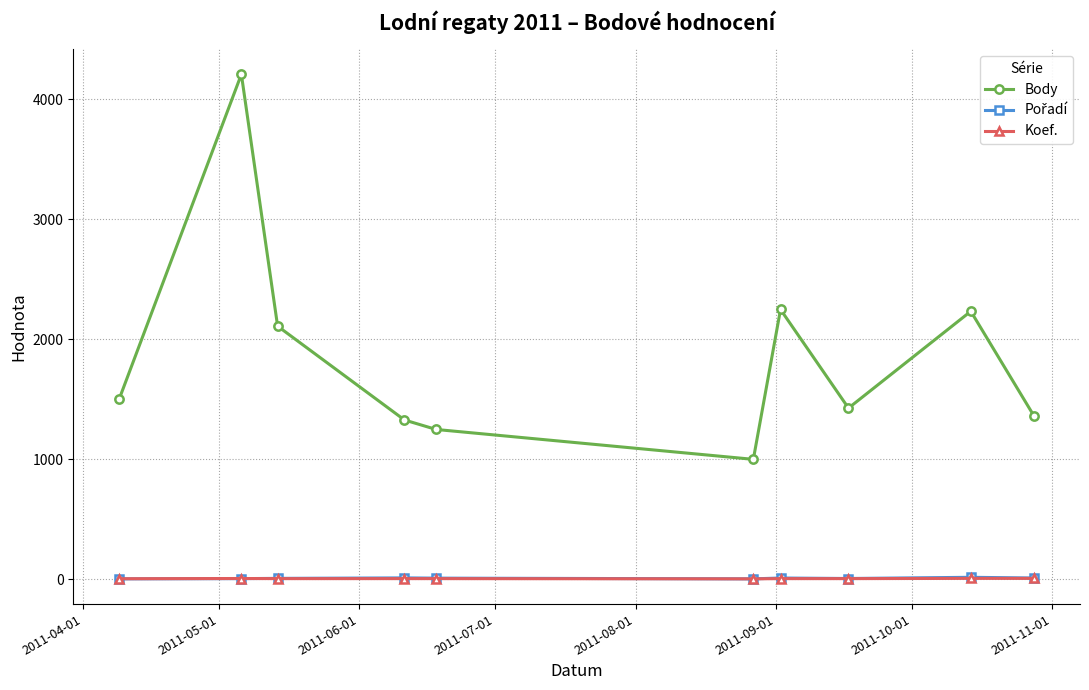

Which series has the widest spread of values?

Body